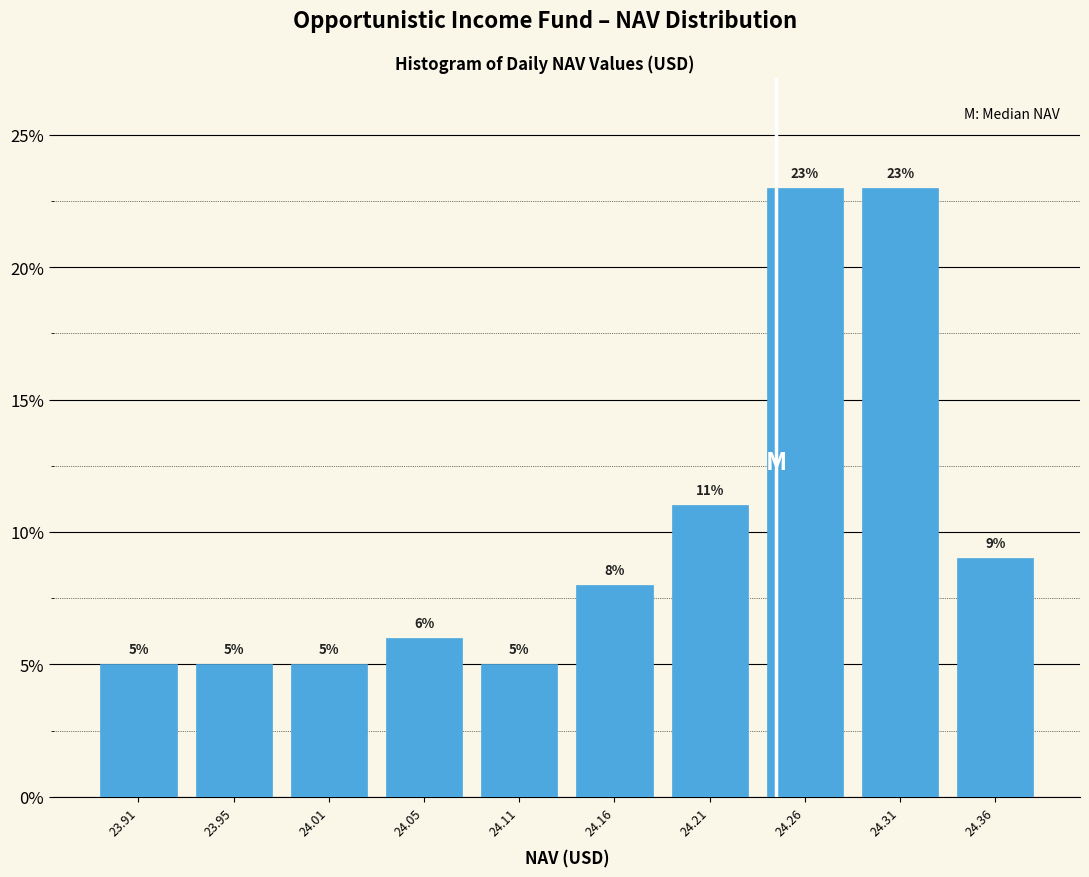

Reading left to right, list every bar in this chart as the range it spans on the x-axis followed by its height.

23.88 to 23.93: 5
23.93 to 23.98: 5
23.98 to 24.03: 5
24.03 to 24.08: 6
24.08 to 24.13: 5
24.13 to 24.18: 8
24.18 to 24.23: 11
24.23 to 24.28: 23
24.28 to 24.33: 23
24.33 to 24.38: 9